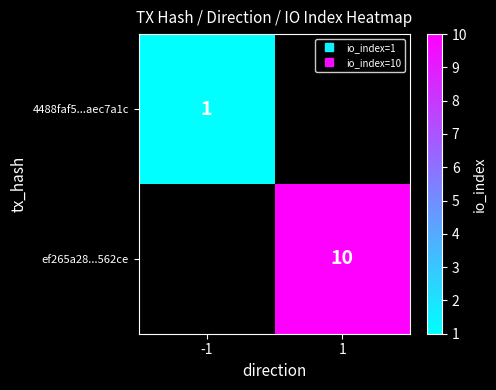

Which category has the highest value across all series?

1